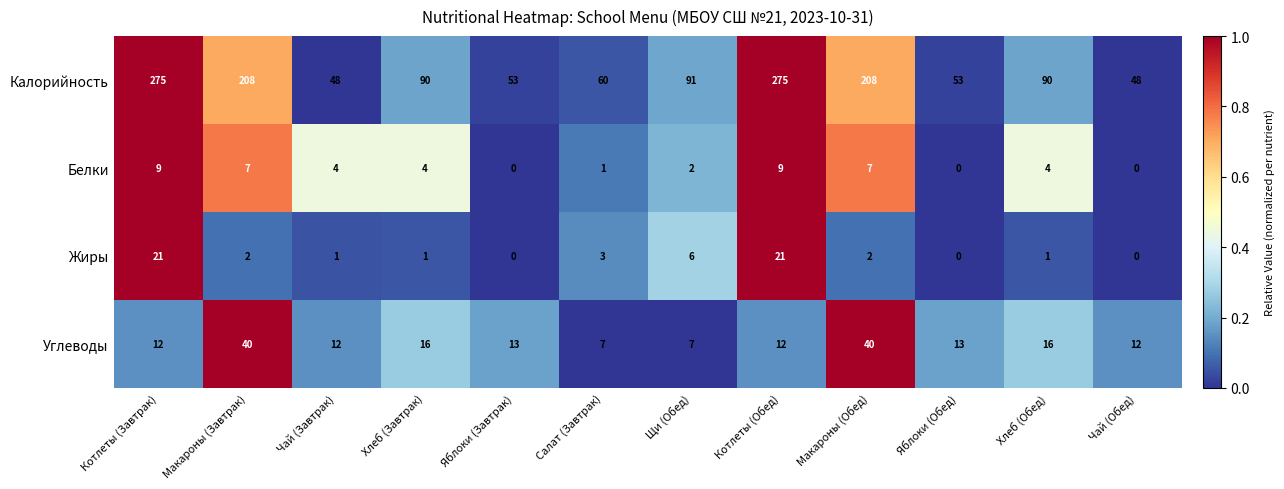

Which series has the largest total across all categories?

Калорийность